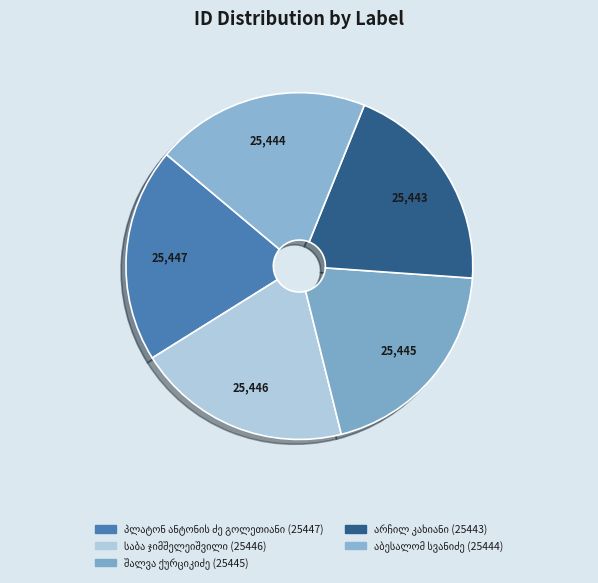

To the nearest percent, what portion does პლატონ ანტონის ძე გოლეთიანი represent?

20%